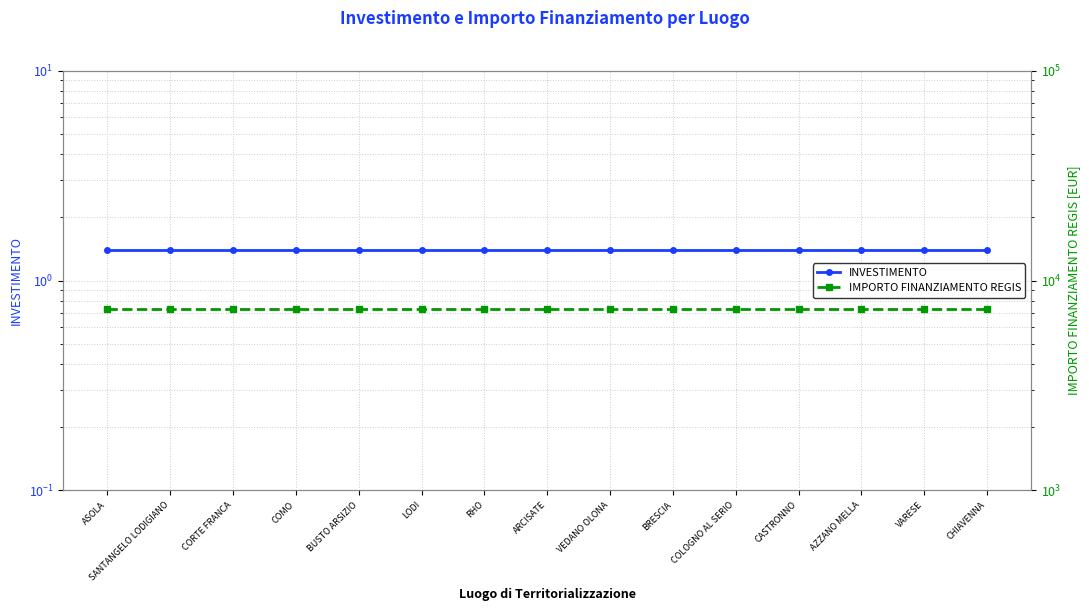

Is this an area chart (filled region under the line)?

No